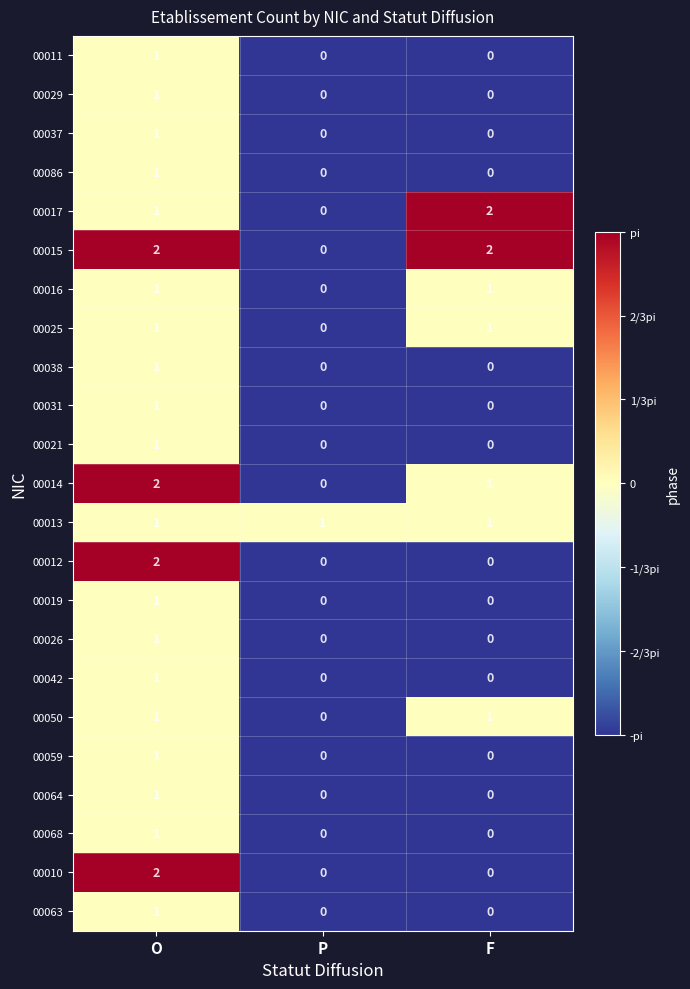

What is the total value across all series at P?

1